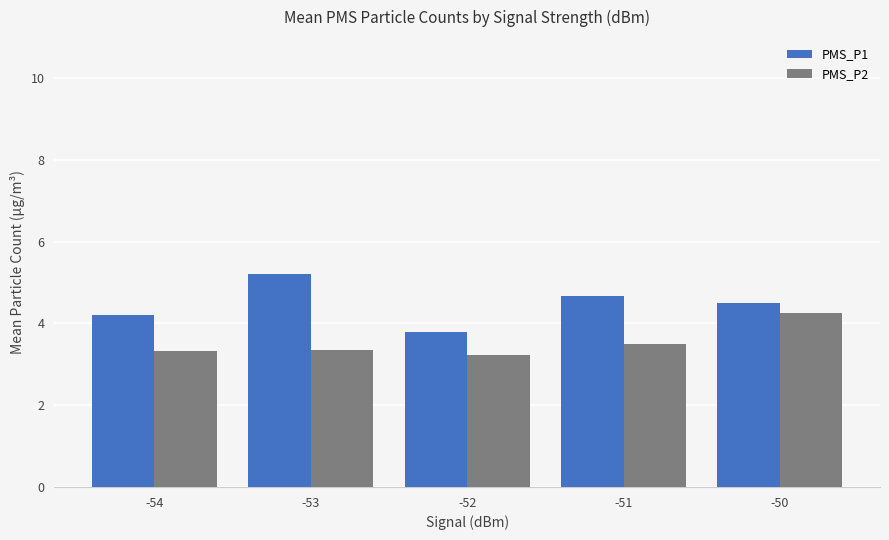

How many groups of bars are there?

5